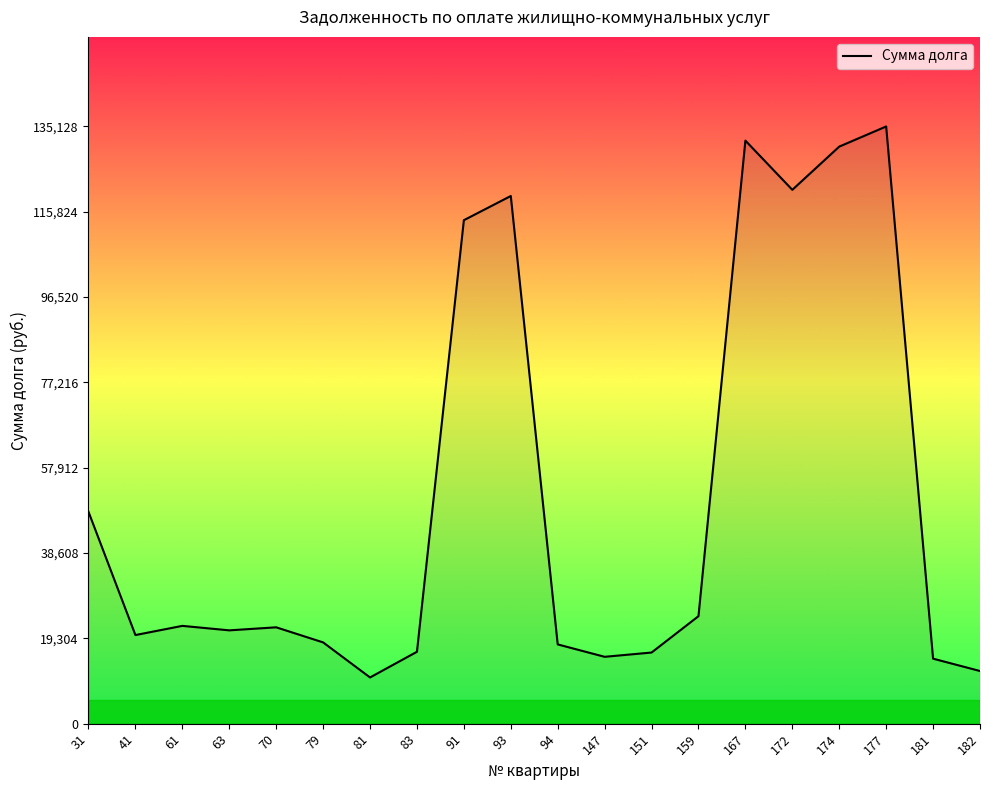

Approximately how many times larger is the value at 147 compared to 63?

0.7